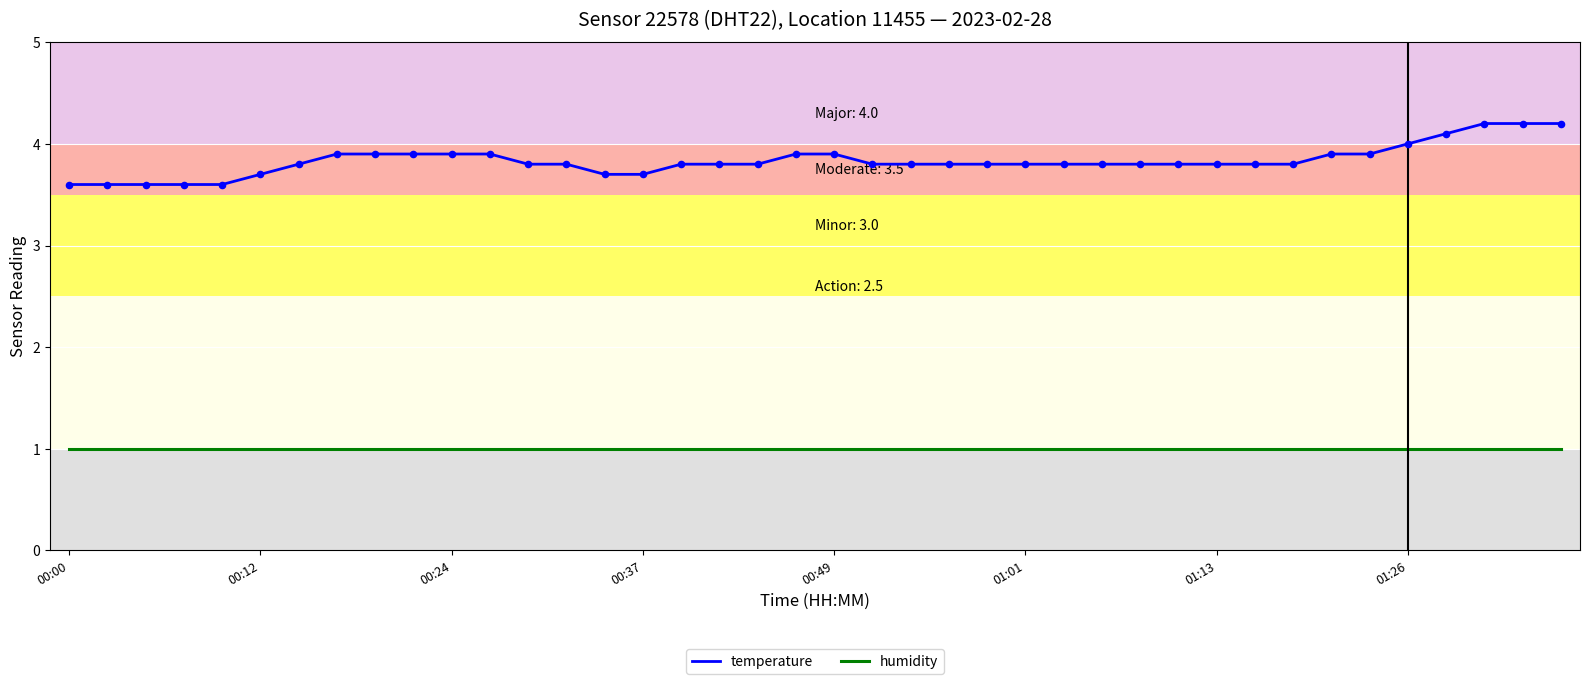

Which series has the largest range (max minus min)?

temperature